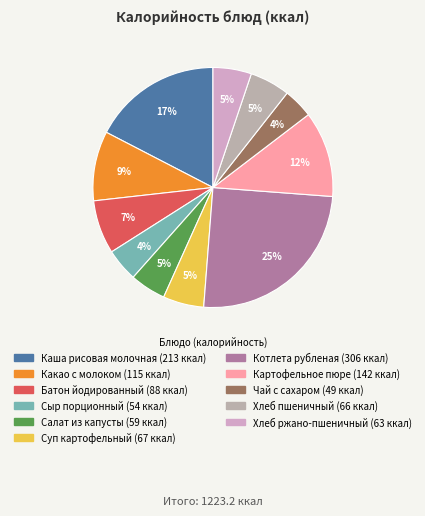

Which slice is the largest?

Котлета рубленая